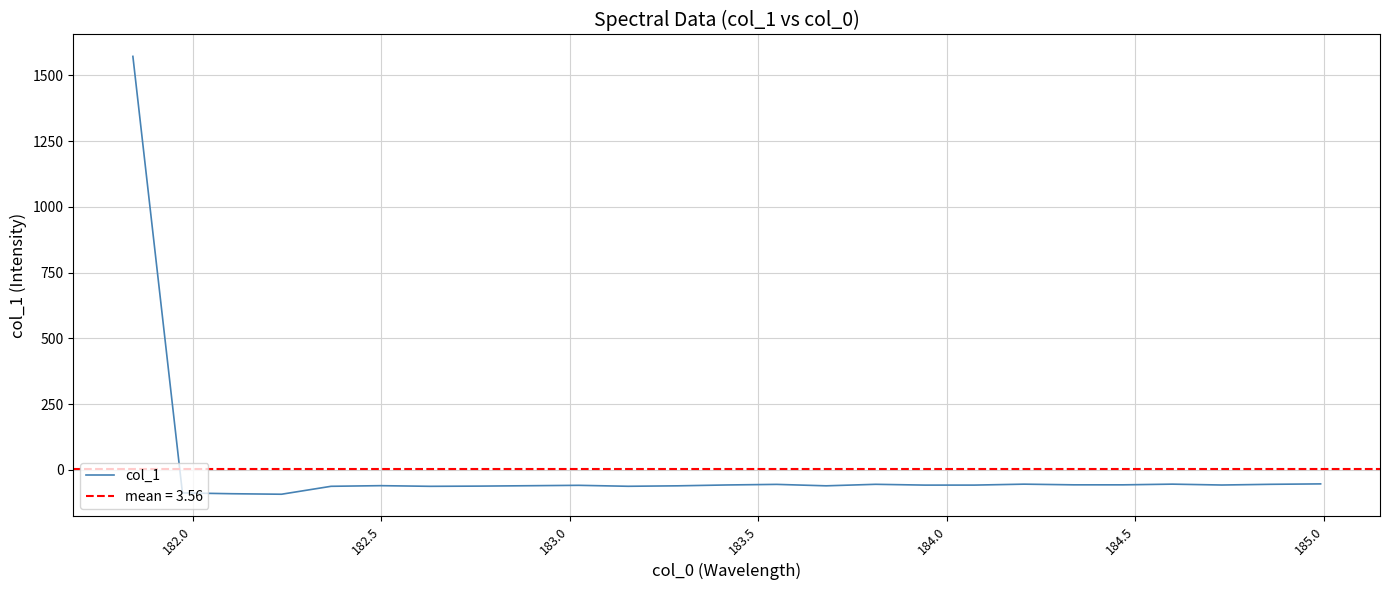

How many values are above zero?

1